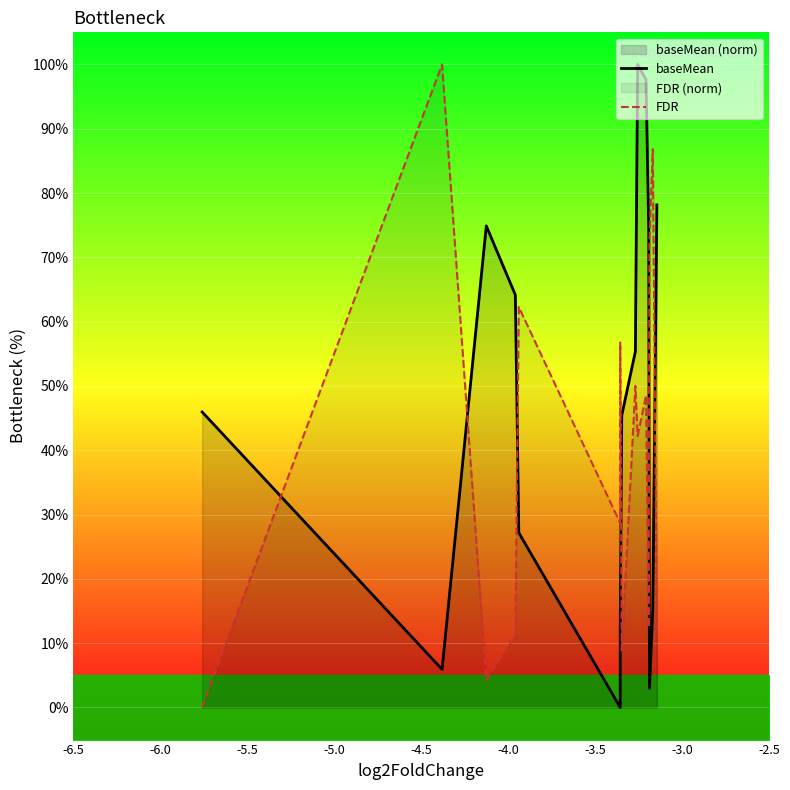

What is the maximum value for FDR?

100.0